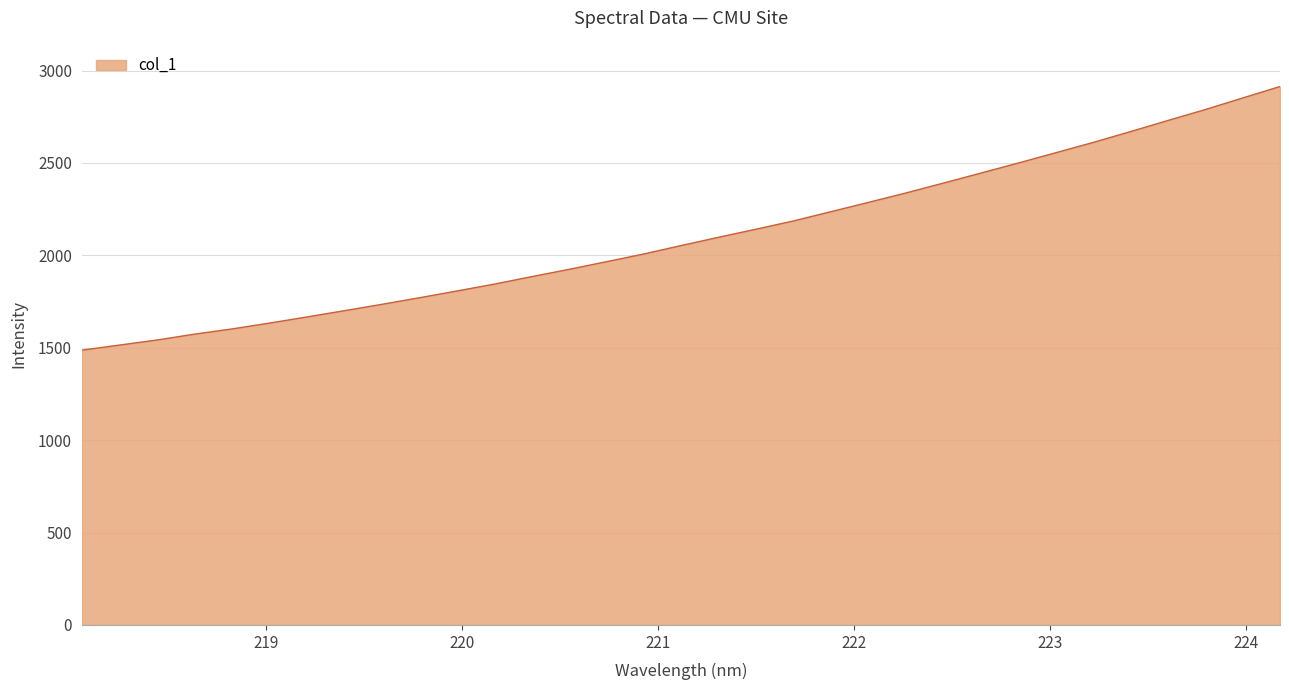

What is the sum of all values?

69455.7